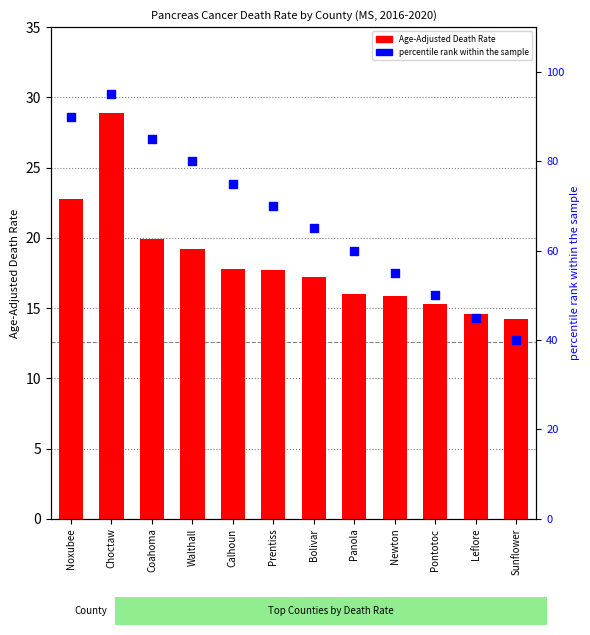

Which series reaches the maximum Y coordinate?

percentile rank within the sample